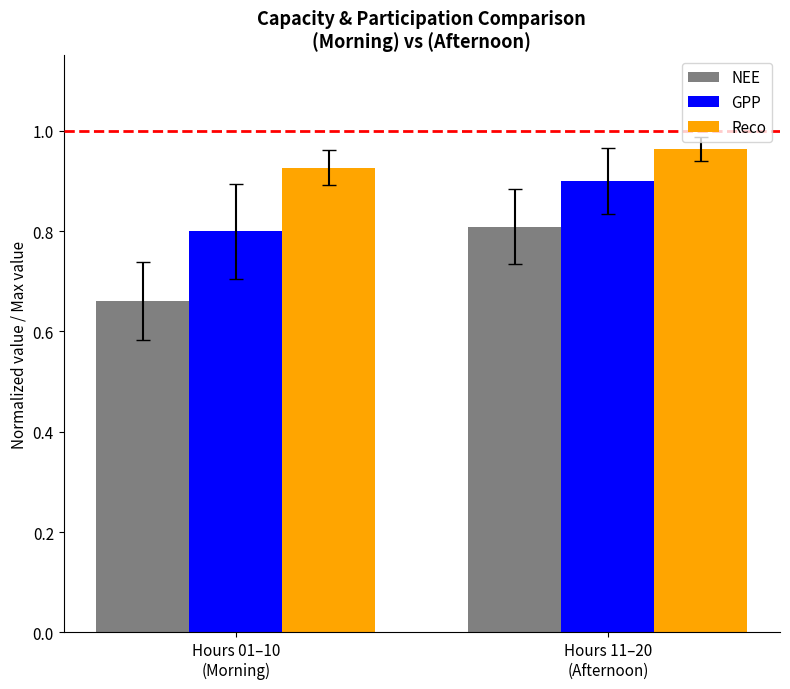

Rank the series at Hours 11–20
(Afternoon) from highest to lowest value.

Reco, GPP, NEE